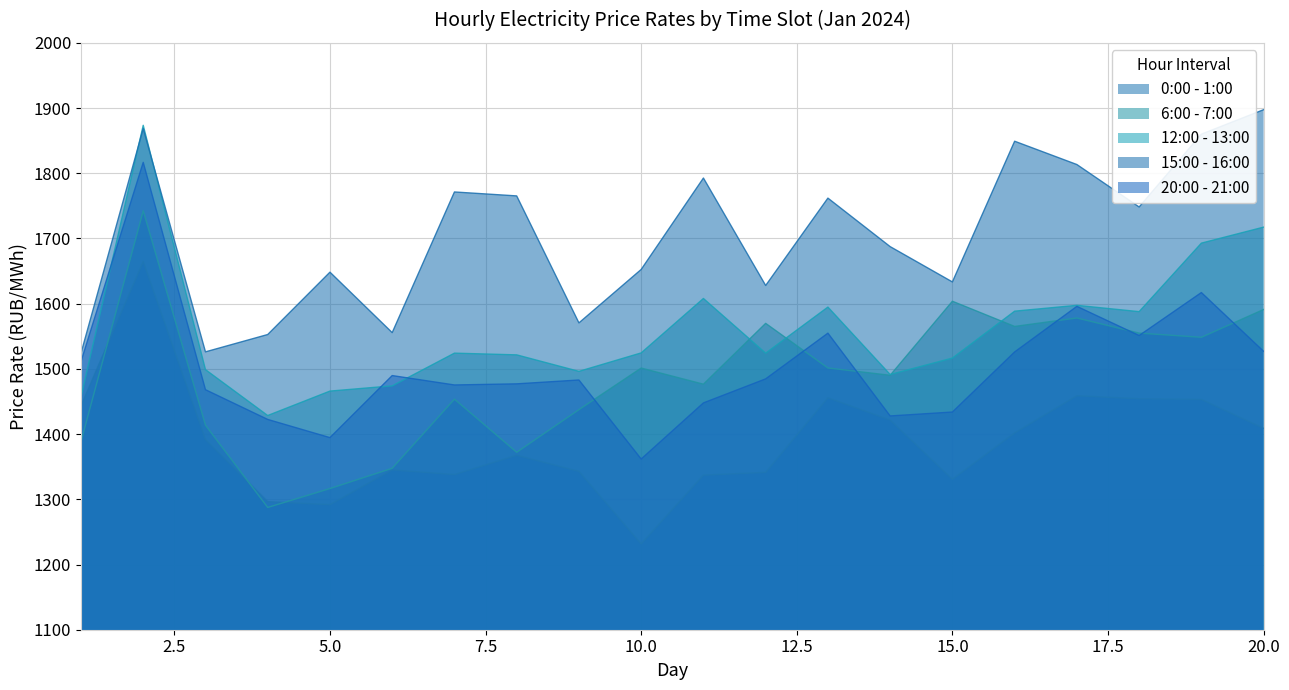

Is the value of 12:00 - 13:00 at 11 greater than the value of 20:00 - 21:00 at 19?

No